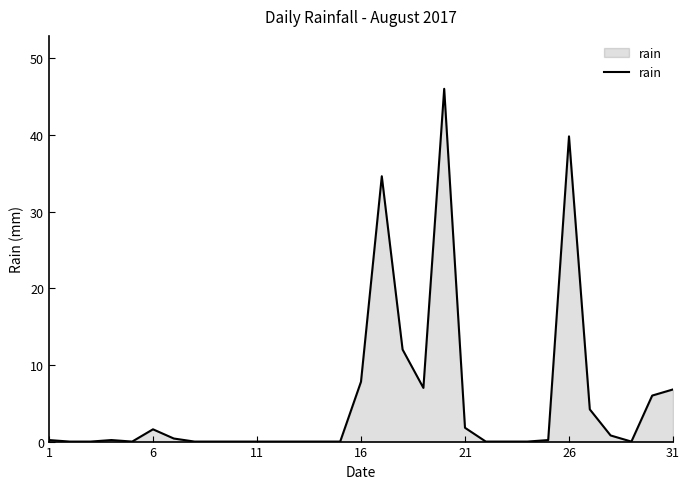

The value at 11 is 0.0. True or false?

True